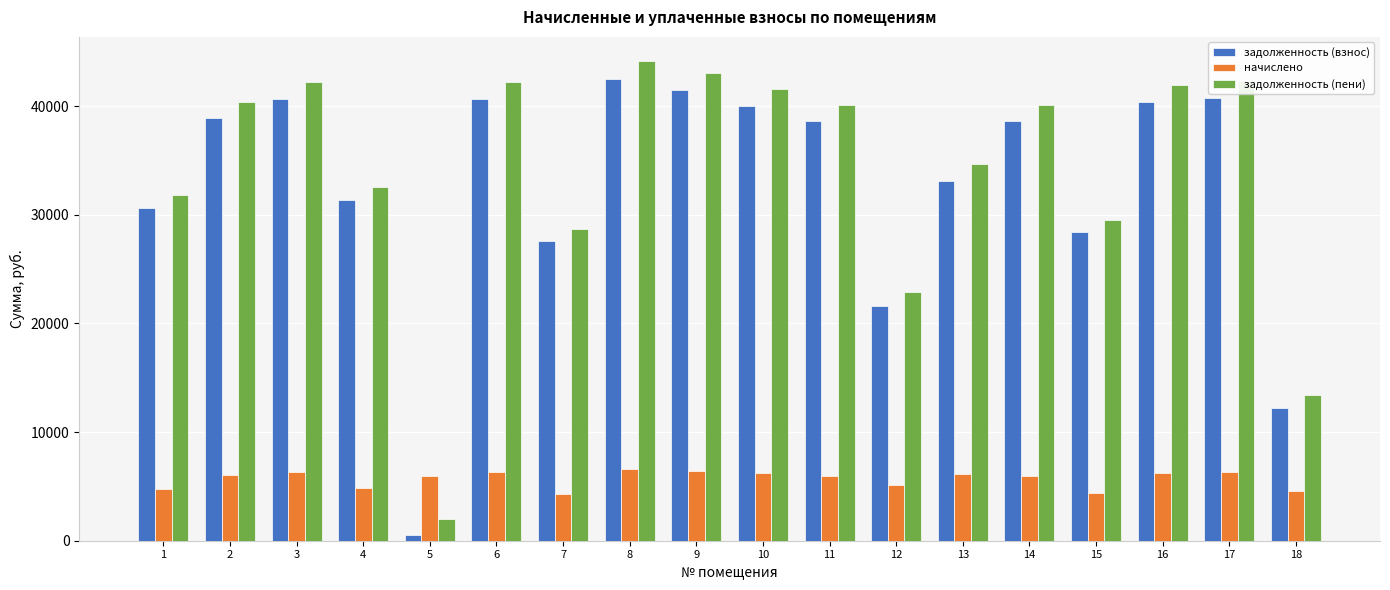

At which label does начислено first exceed 6019?

2